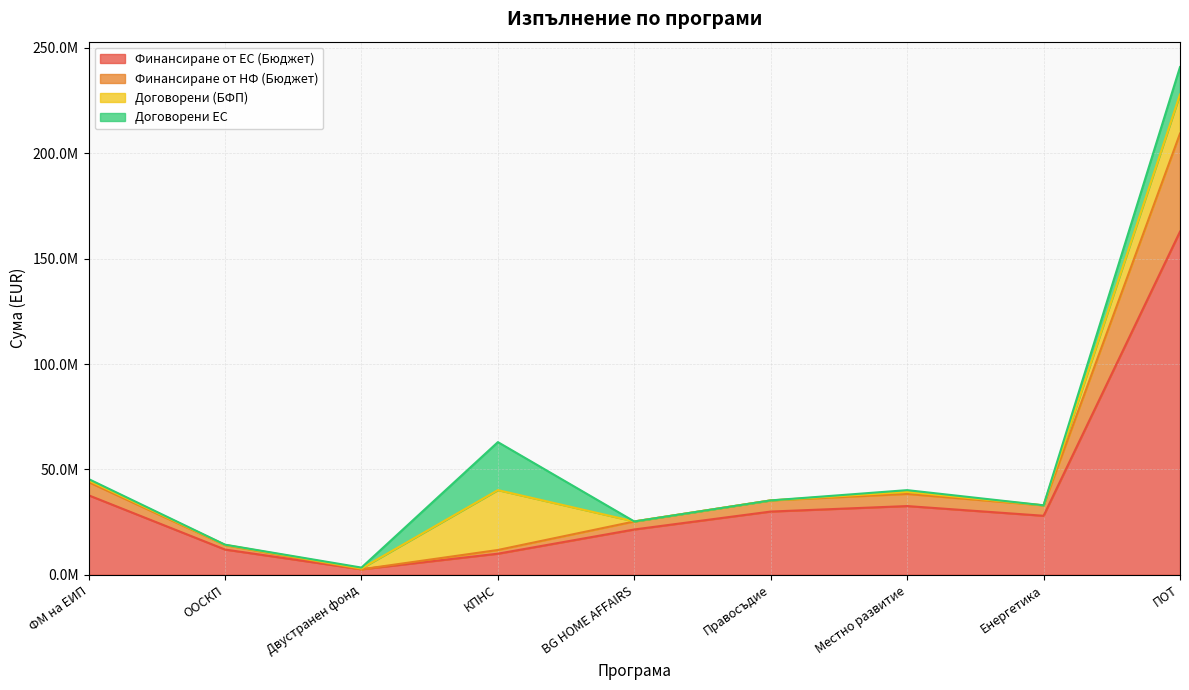

What are all the series names shown in the legend?

Финансиране от ЕС (Бюджет), Финансиране от НФ (Бюджет), Договорени (БФП), Договорени ЕС